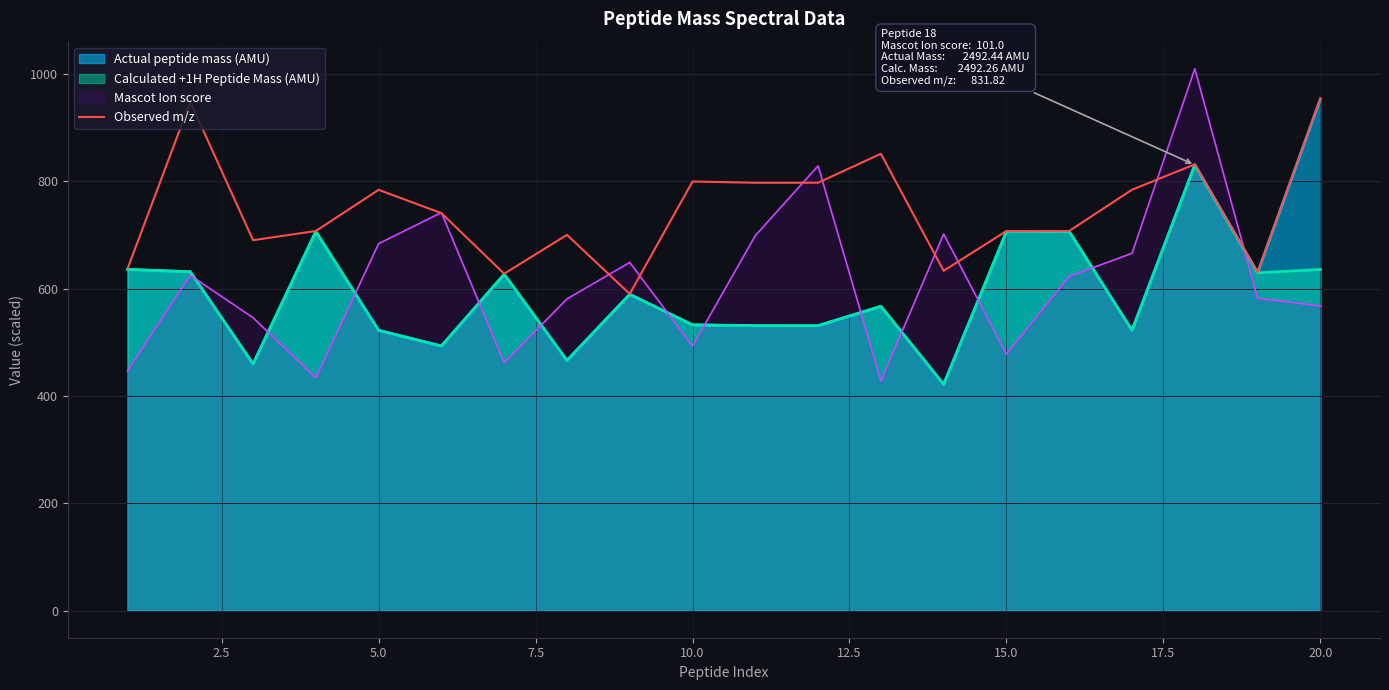

Which series has the largest range (max minus min)?

Mascot Ion score